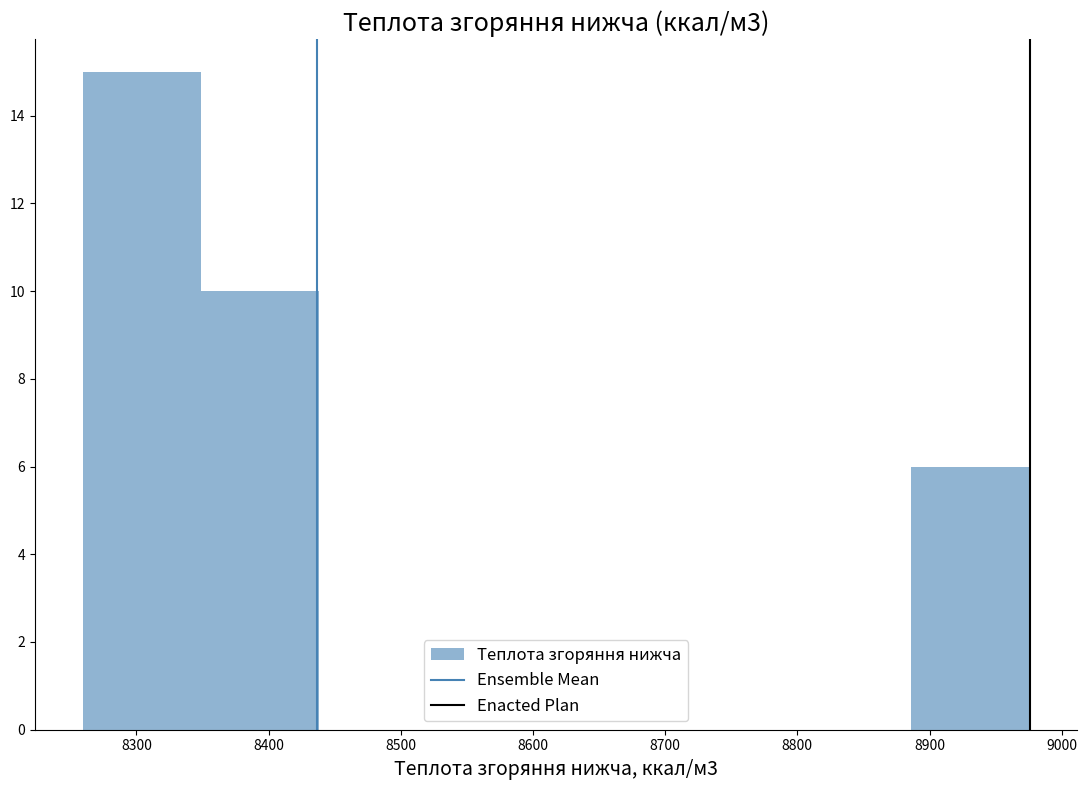

Over which range of the x-axis is the bar tallest?

8260 to 8350